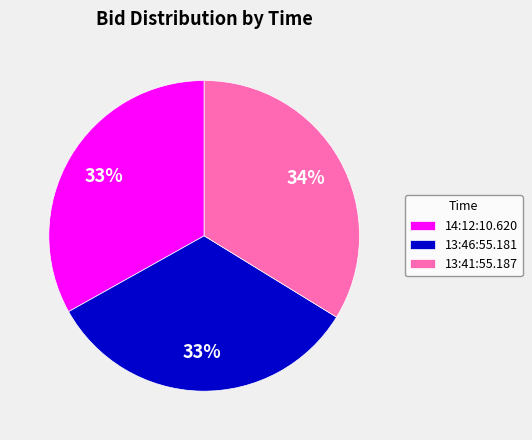

Which has a higher value, 13:41:55.187 or 14:12:10.620?

13:41:55.187